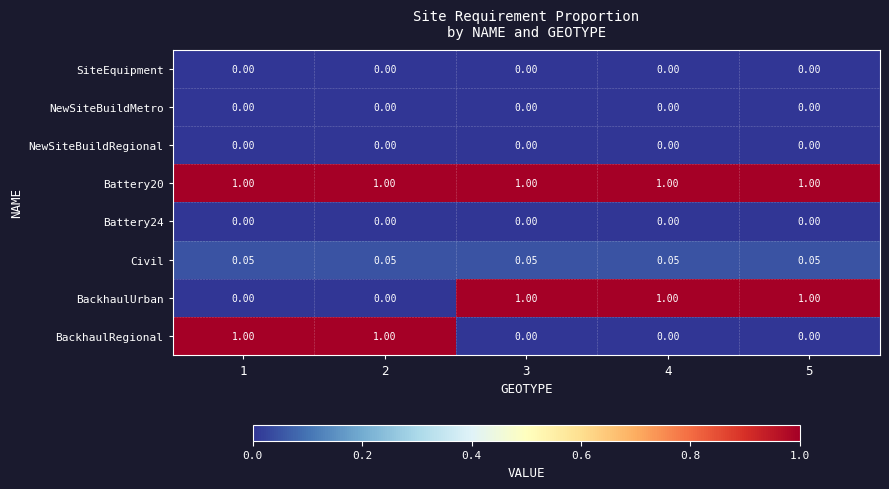

What is the spread (max minus min) of values at 5?

1.0